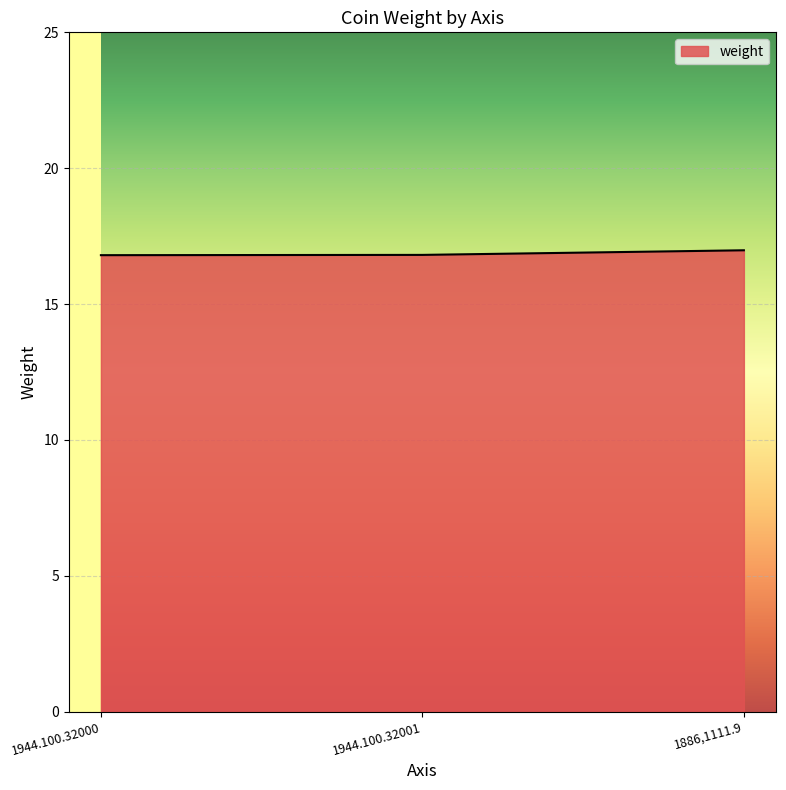

Is it true that the value at 1944.100.32001 is 6.4?

False